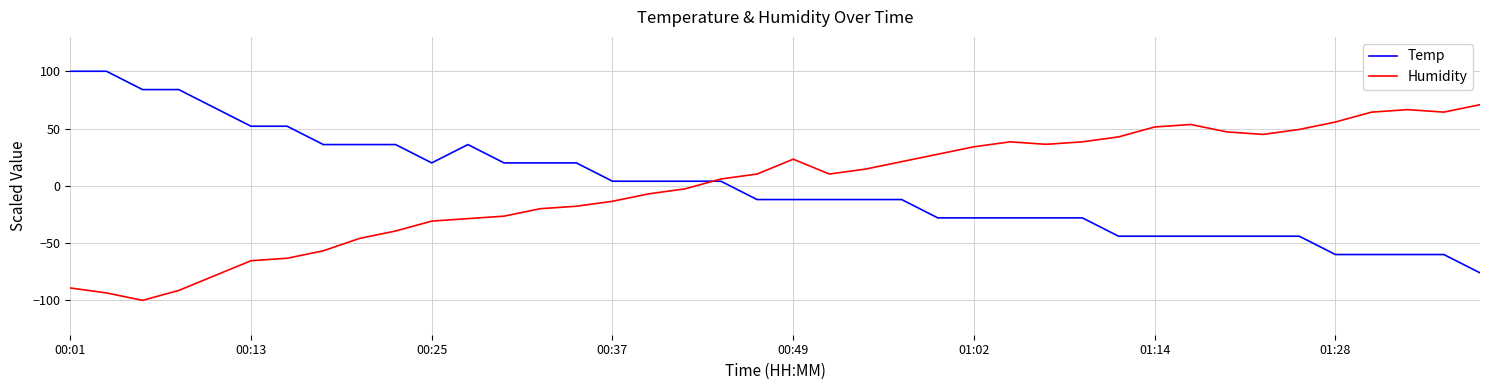

What is the greatest value displayed?

100.0